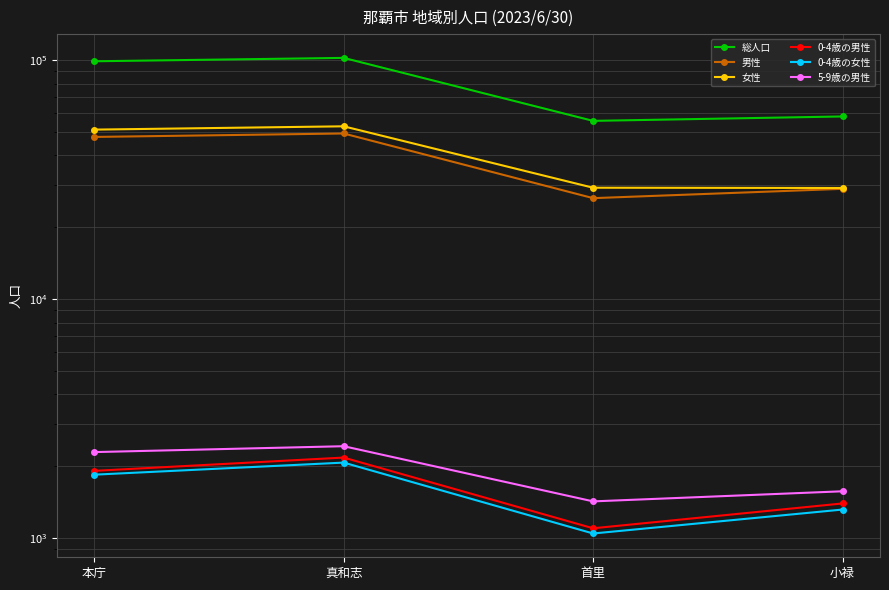

Between 小禄 and 本庁, which is larger?

本庁